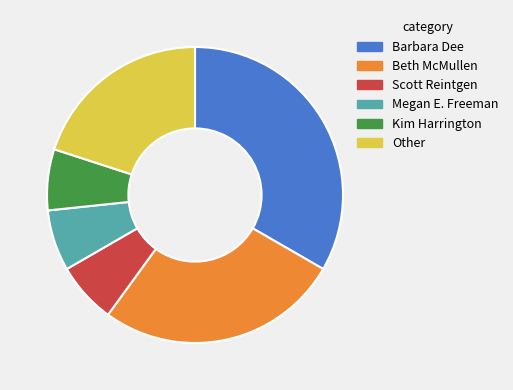

Which has a higher value, Beth McMullen or Kim Harrington?

Beth McMullen